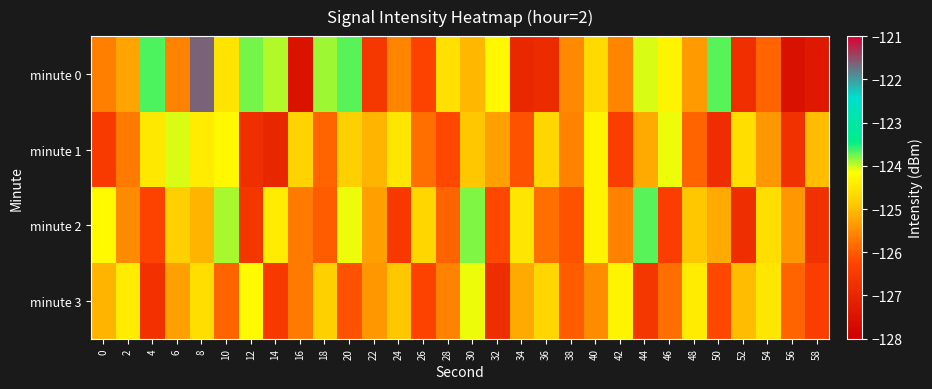

What is the minimum value shown in the chart?

-127.5